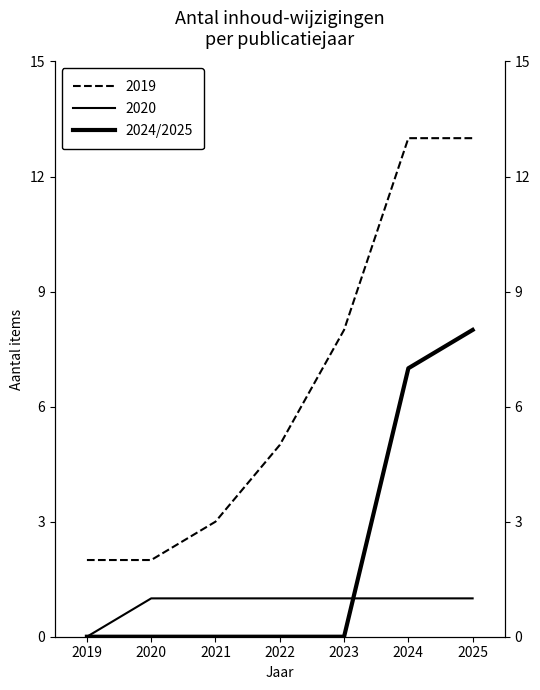

Which has a higher value, 2020 or 2023?

2020